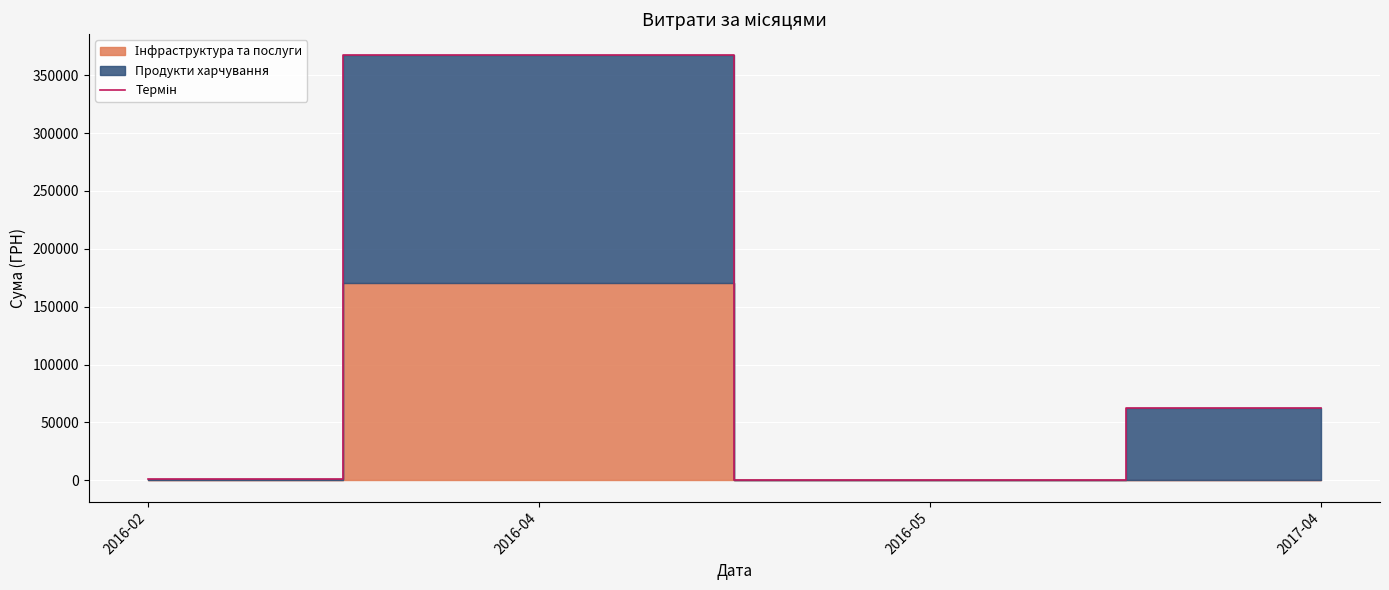

Rank the categories by value from highest to lowest.

2016-04, 2017-04, 2016-02, 2016-05